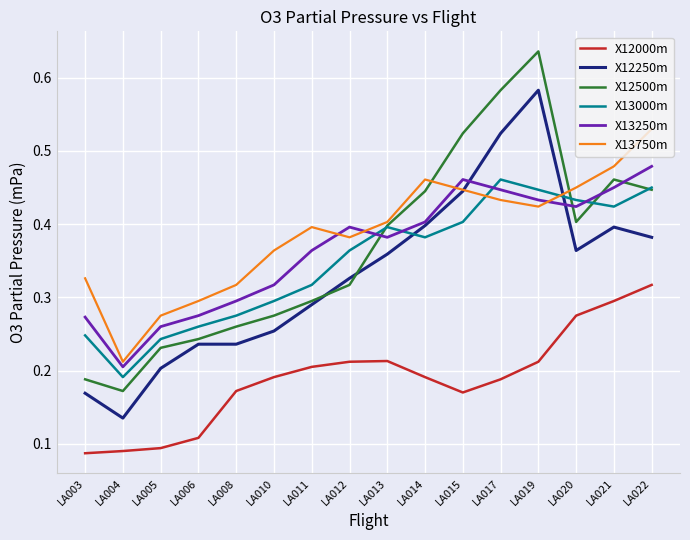

How many distinct data groups are displayed?

6